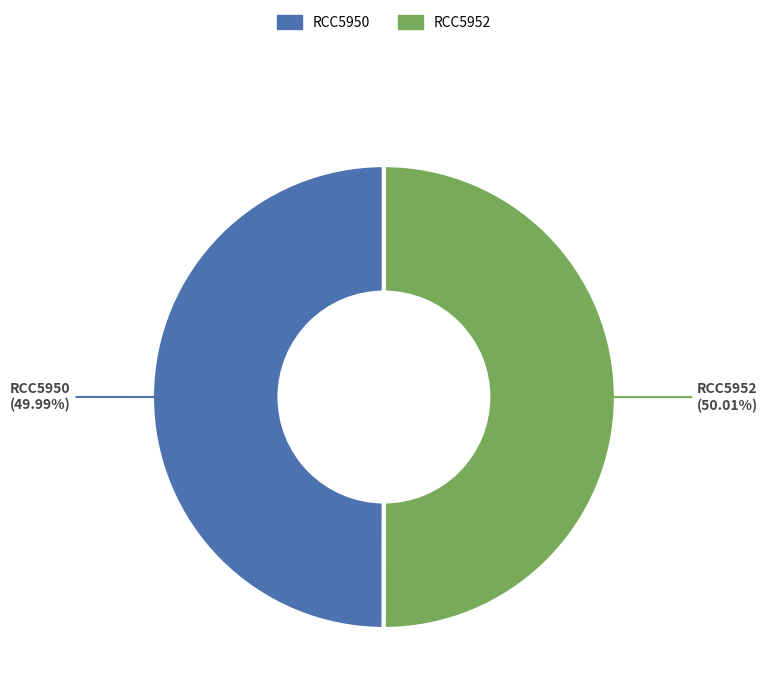

Does any single category account for the majority?

Yes